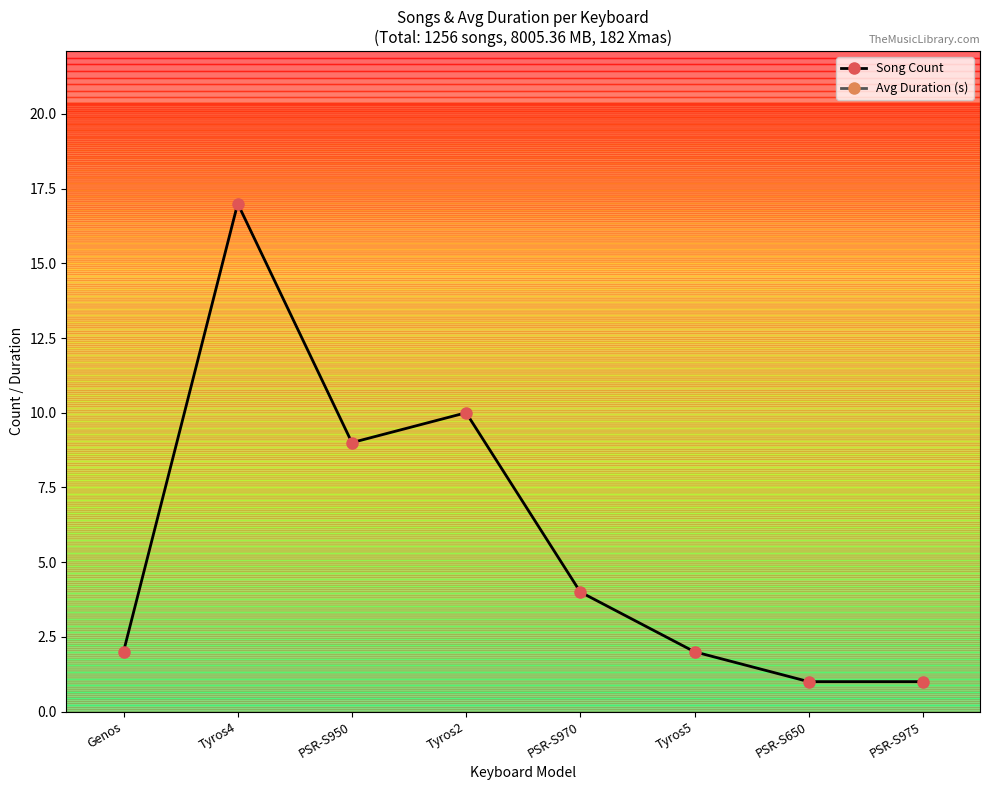

What is the difference between the Avg Duration (s) values at PSR-S950 and Tyros5?

37.5